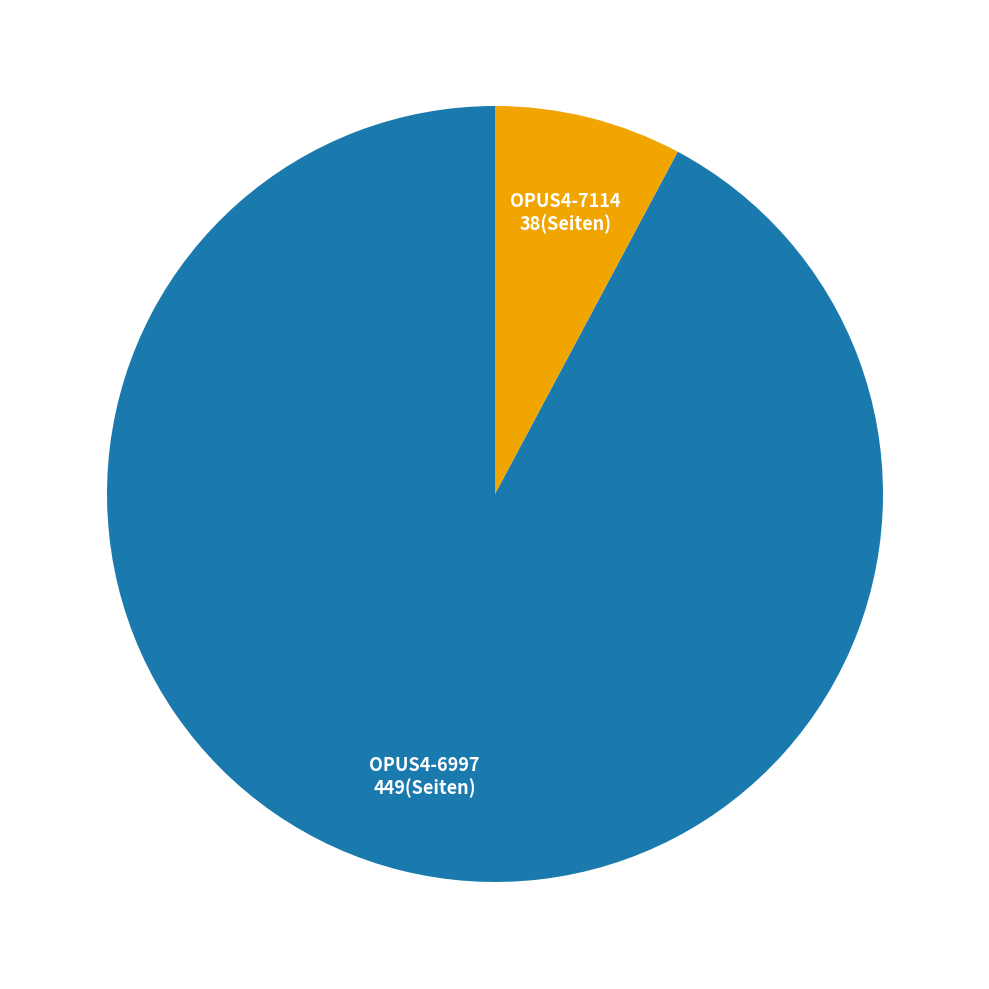

Approximately how many times larger is the value at OPUS4-6997 compared to OPUS4-7114?

11.8